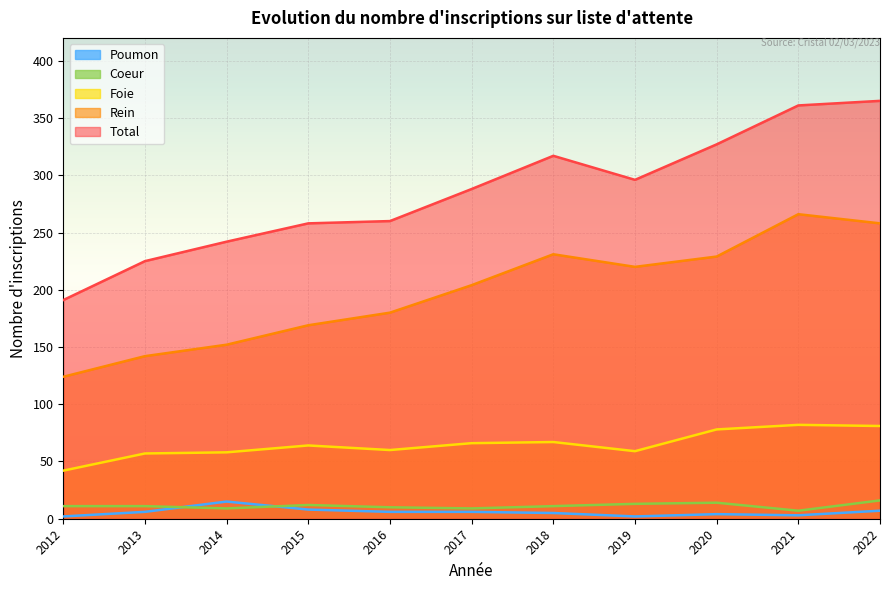

Reading left to right, list all the values displayed in this chart.

Coeur: 11	11	9	12	10	9	11	13	14	7	16
Foie: 42	57	58	64	60	66	67	59	78	82	81
Poumon: 2	6	15	8	6	6	5	2	4	3	7
Rein: 124	142	152	169	180	204	231	220	229	266	258
Total: 191	225	242	258	260	288	317	296	327	361	365